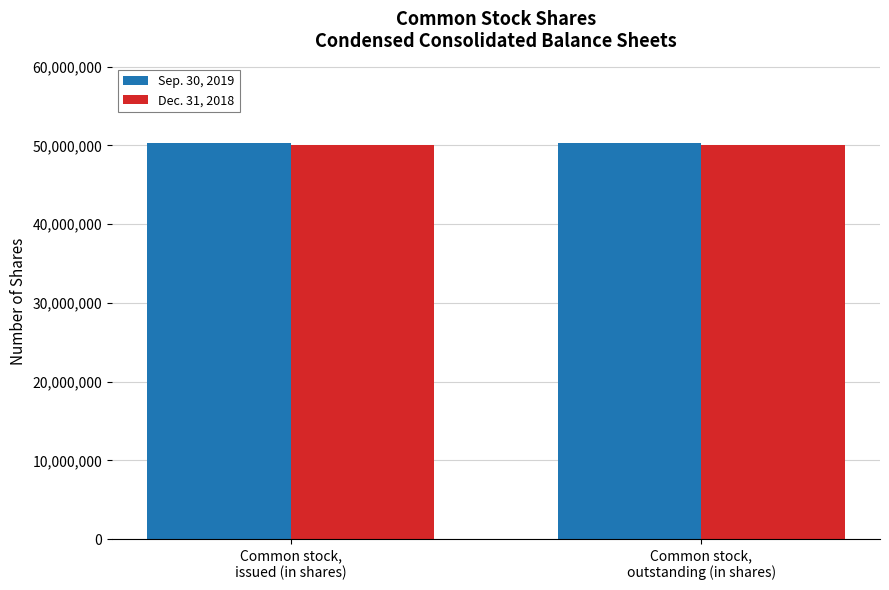

Rank the series by their average value, from highest to lowest.

Sep. 30, 2019, Dec. 31, 2018